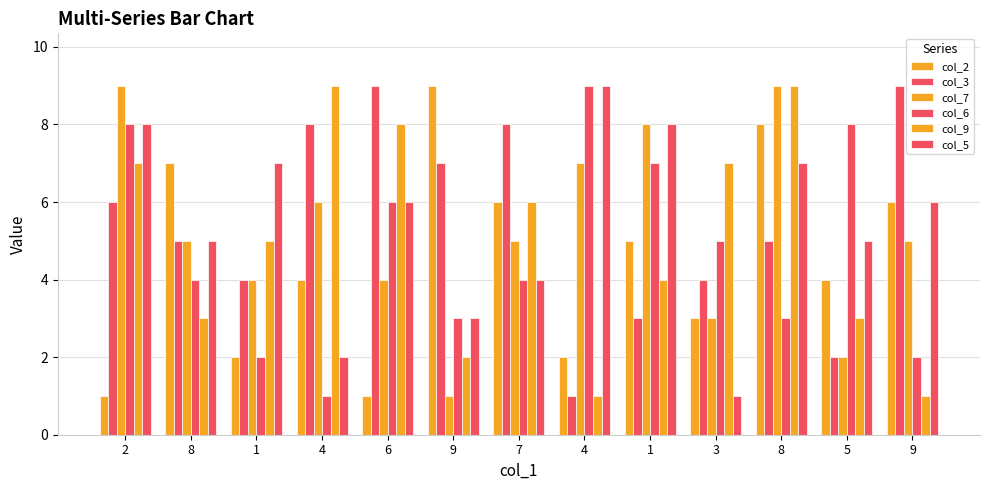

Where does the col_3 series first go above 5?

2